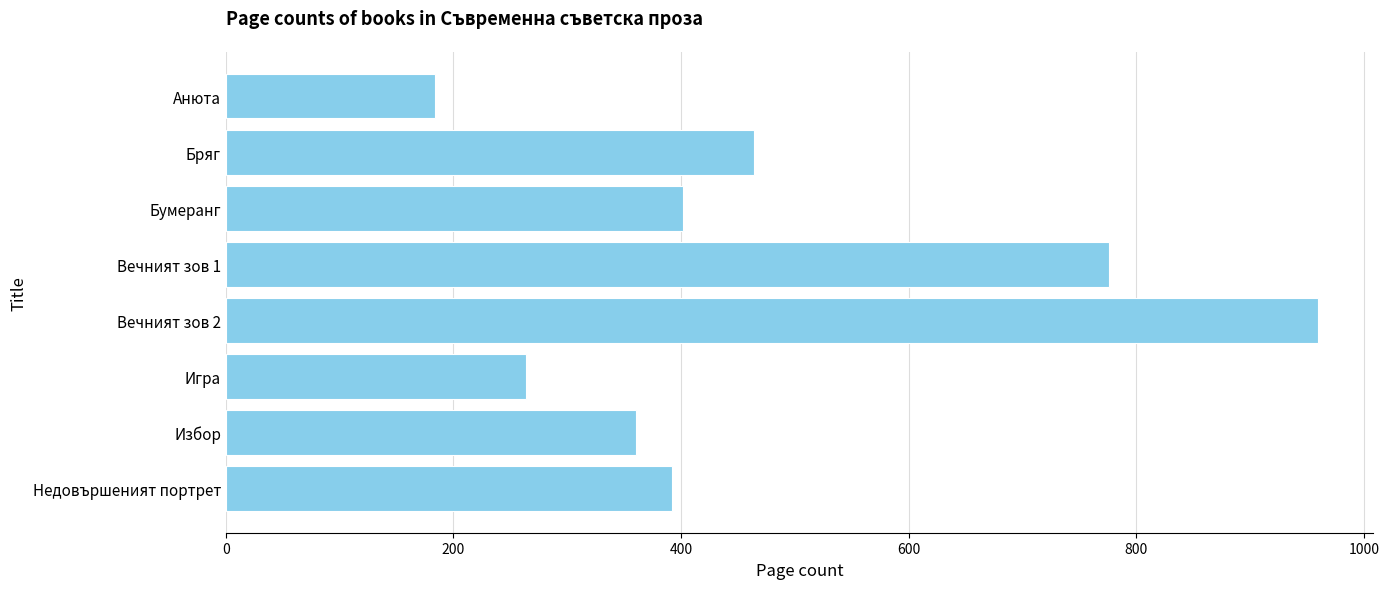

What is the difference between the second highest and minimum values?

592